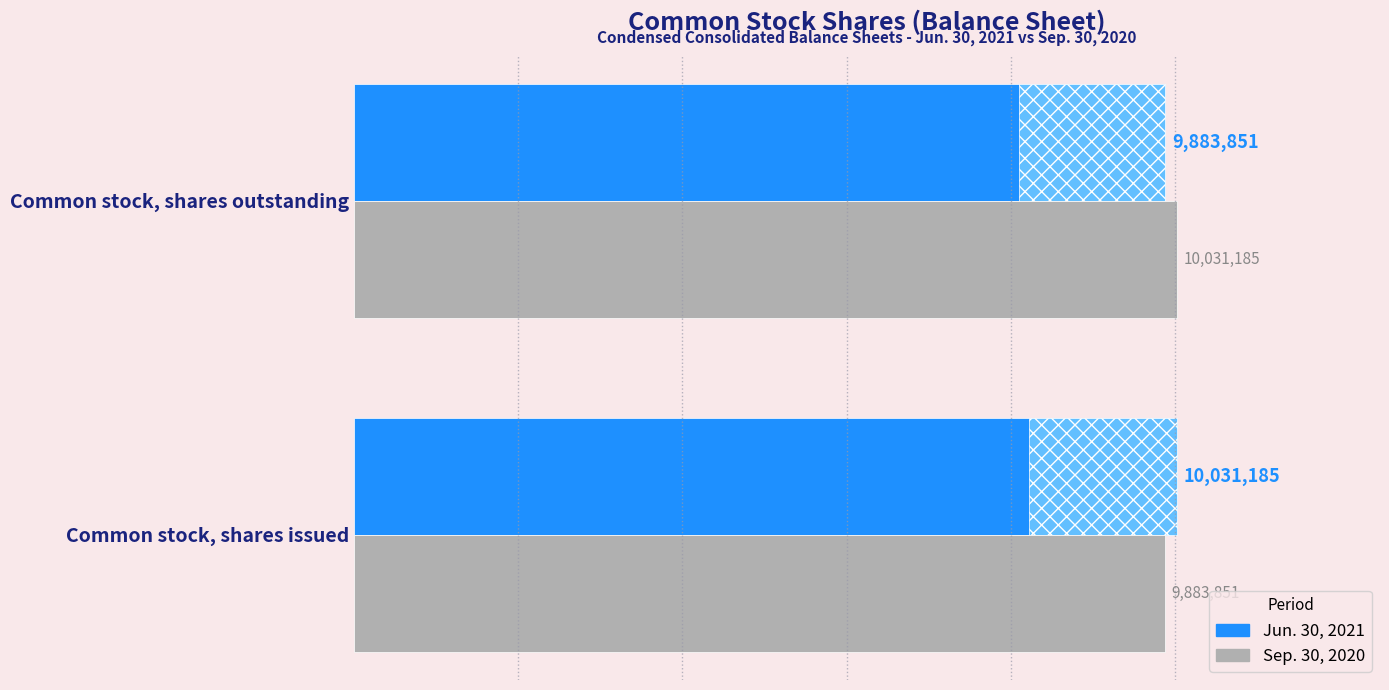

What is the difference between the Sep. 30, 2020 values at Common stock, shares issued and Common stock, shares outstanding?

147334